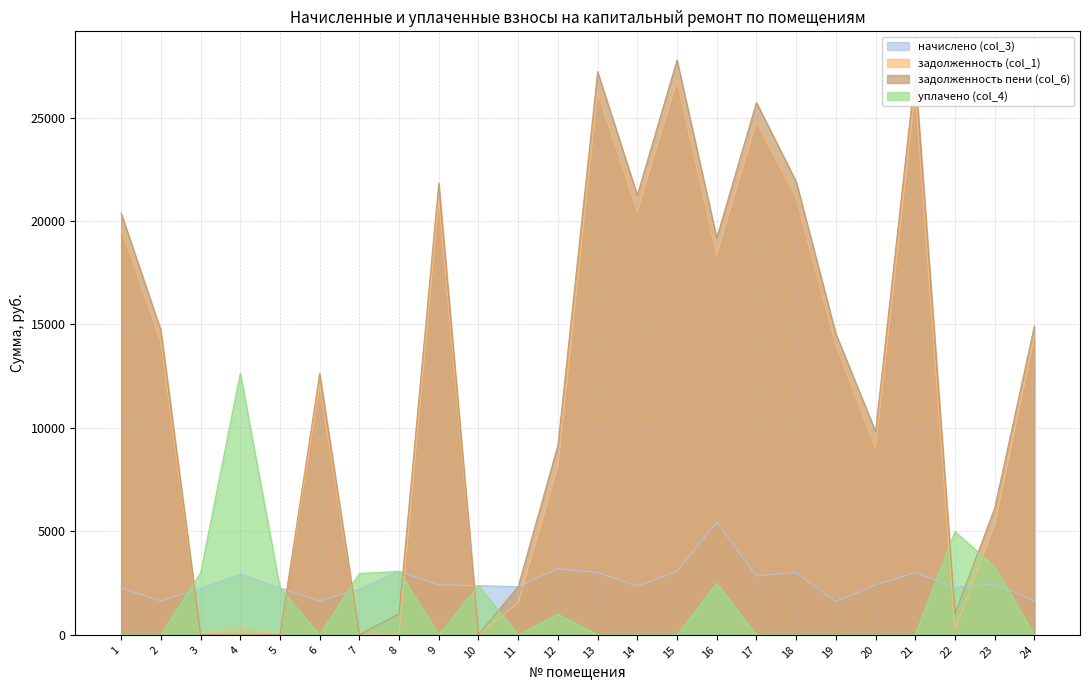

What are all the series names shown in the legend?

начислено (col_3), задолженность (col_1), задолженность пени (col_6), уплачено (col_4)